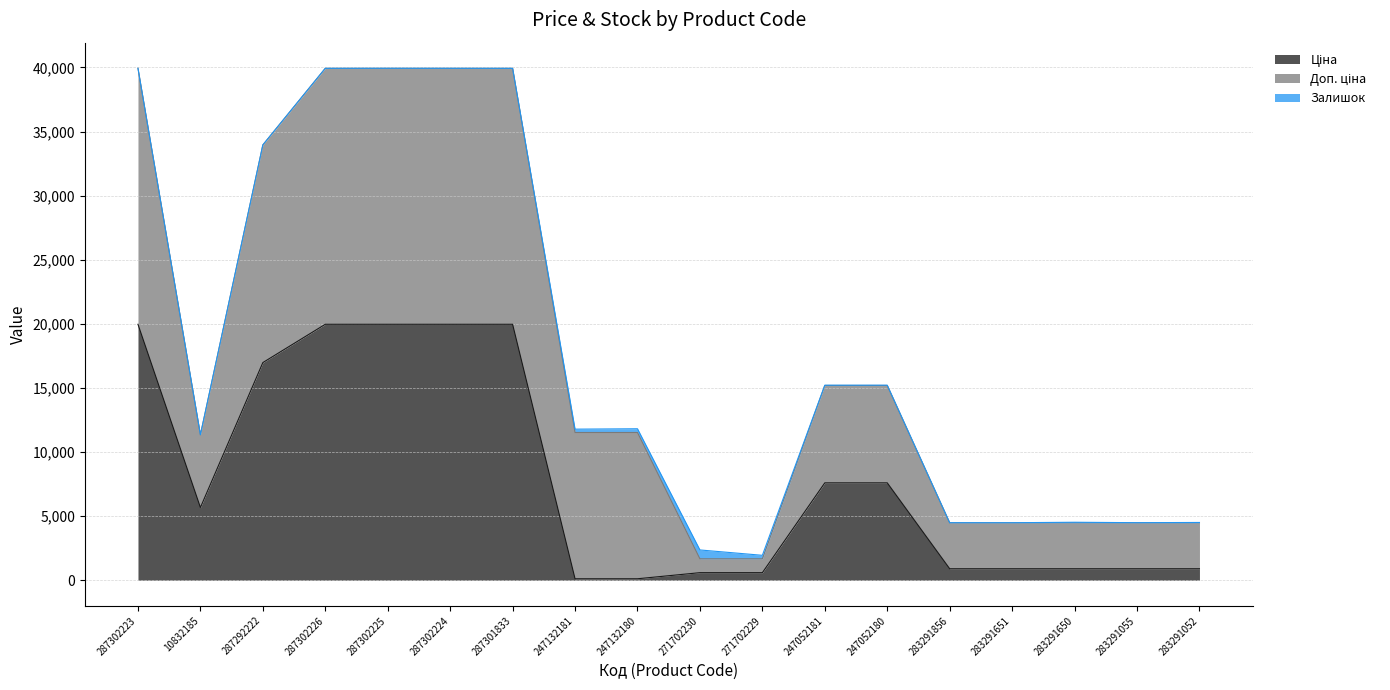

How many interior local valleys does the Ціна series have?

1